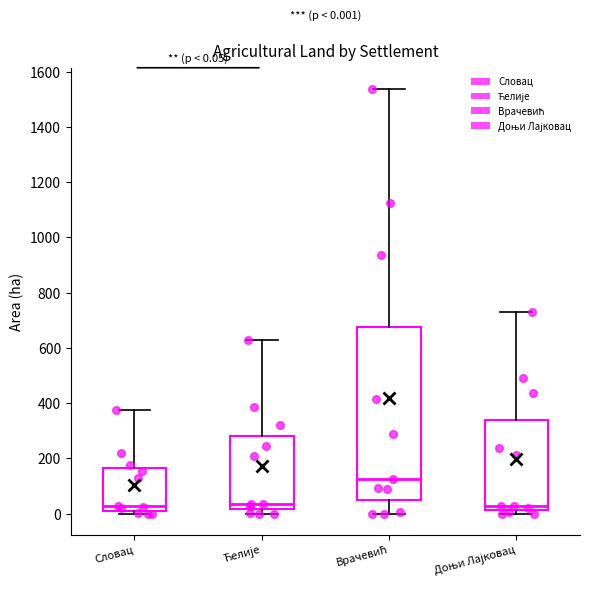

Comparing the boxes themselves (not the whiskers), which one is the tallest?

Врачевић